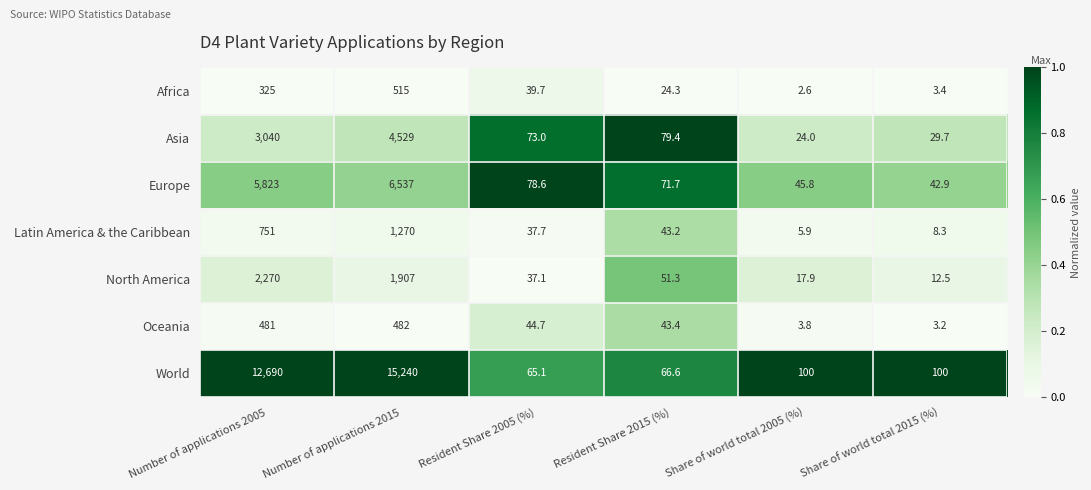

Where does the Europe series first go above 78?

Number of applications 2005